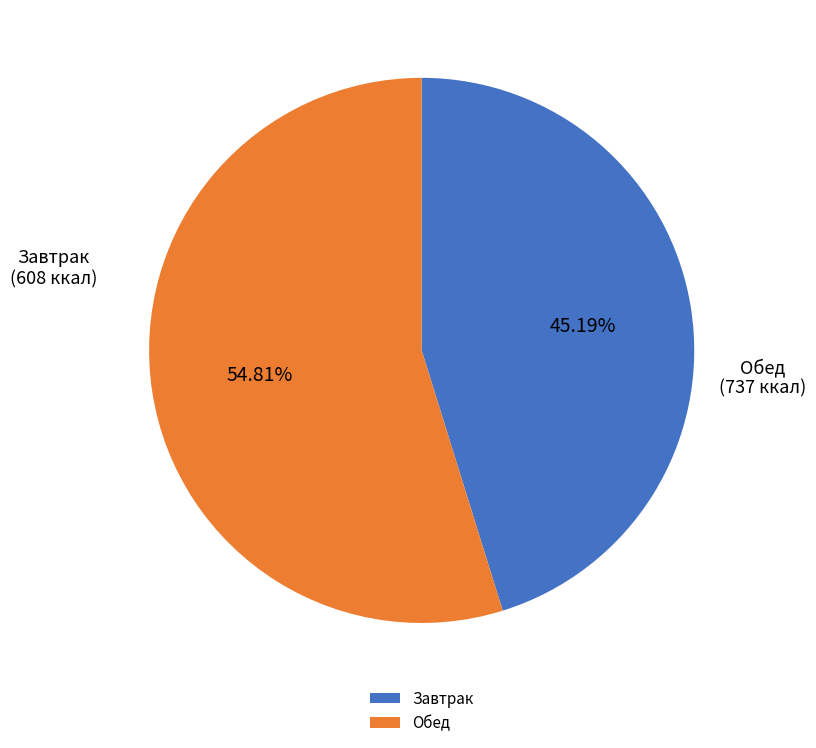

How many slices are in this pie chart?

2